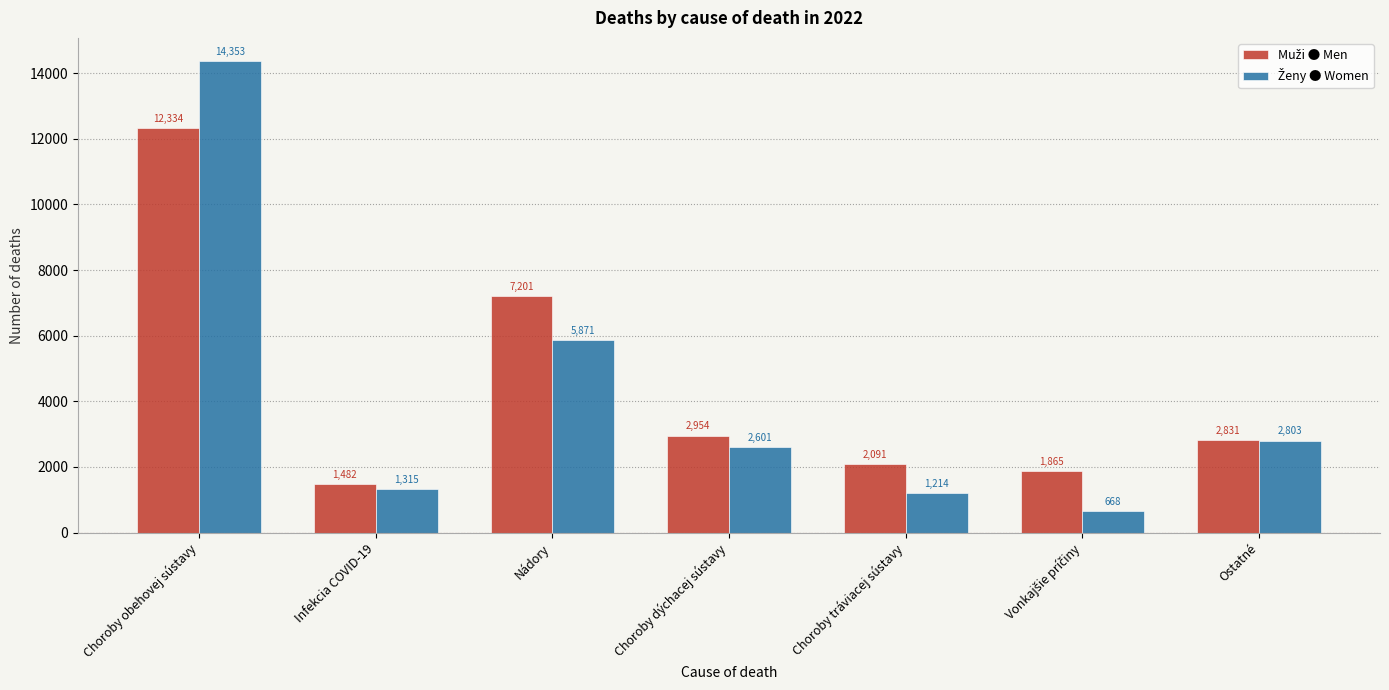

Which category has the highest value across all series?

Choroby obehovej sústavy